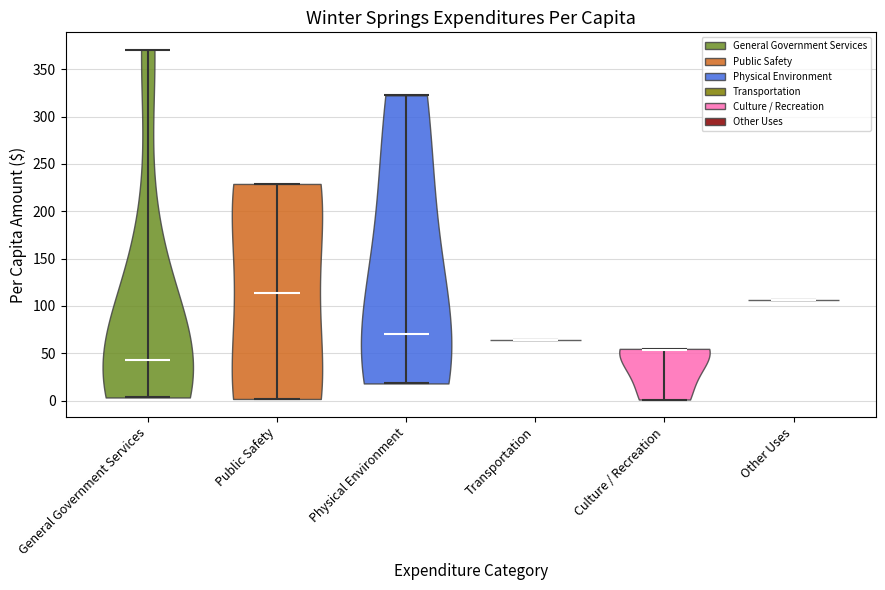

Reading left to right, read every violin against the y-axis: where its median line is, and the lowest and highest points it reaches. The values are not printed on the chart, so give them approximately, as read against the axis.

General Government Services: median line 40, lowest point 5, highest point 370
Public Safety: median line 115, lowest point 0, highest point 230
Physical Environment: median line 70, lowest point 20, highest point 320
Transportation: median line 65, lowest point 65, highest point 65
Culture / Recreation: median line 55, lowest point 0, highest point 55
Other Uses: median line 105, lowest point 105, highest point 105